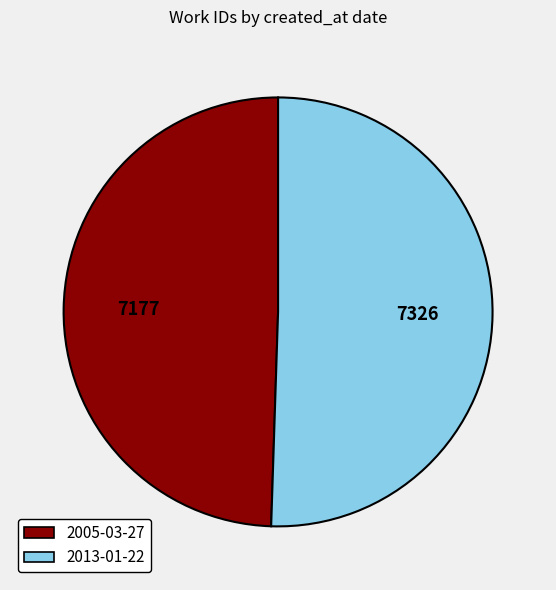

Does 2013-01-22 account for over 50% of the chart?

Yes